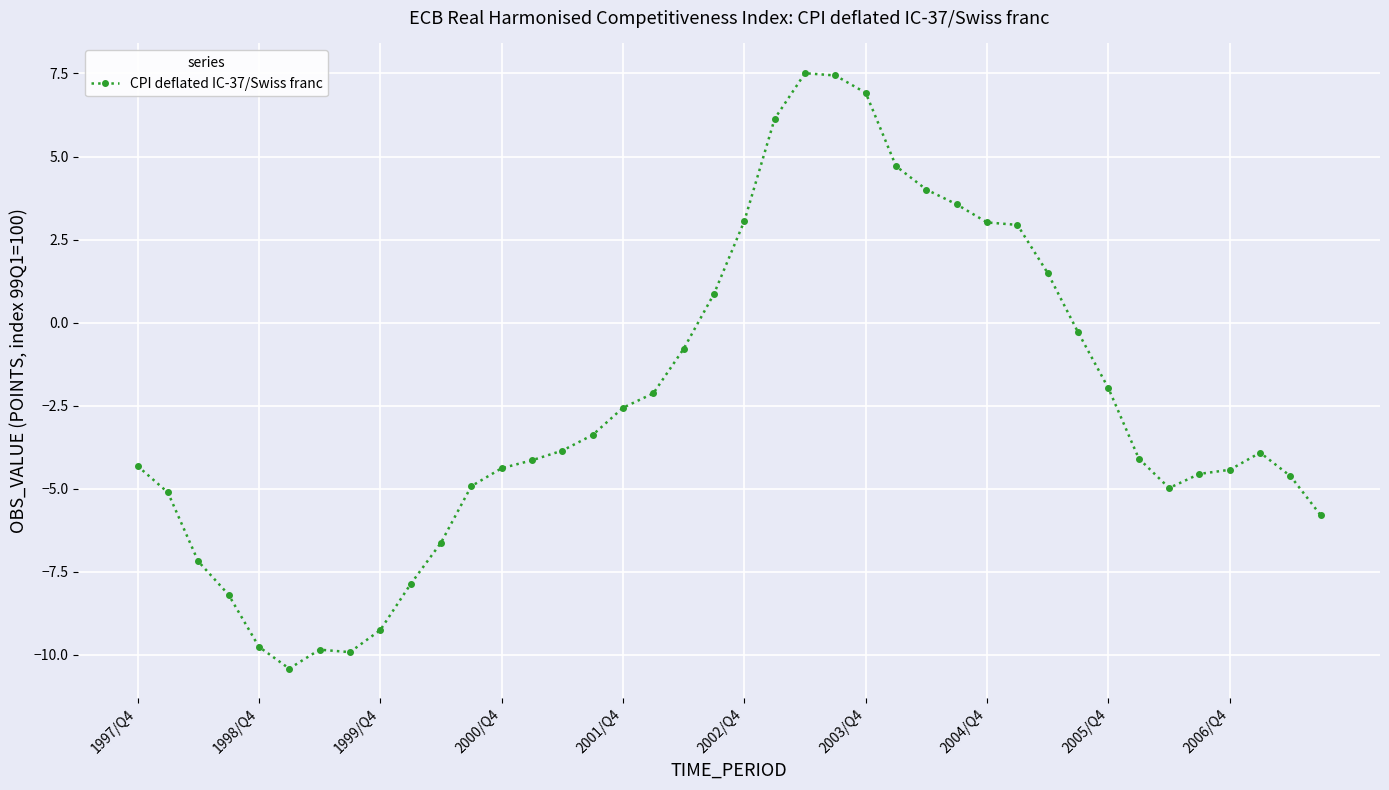

How many series are shown in this chart?

1